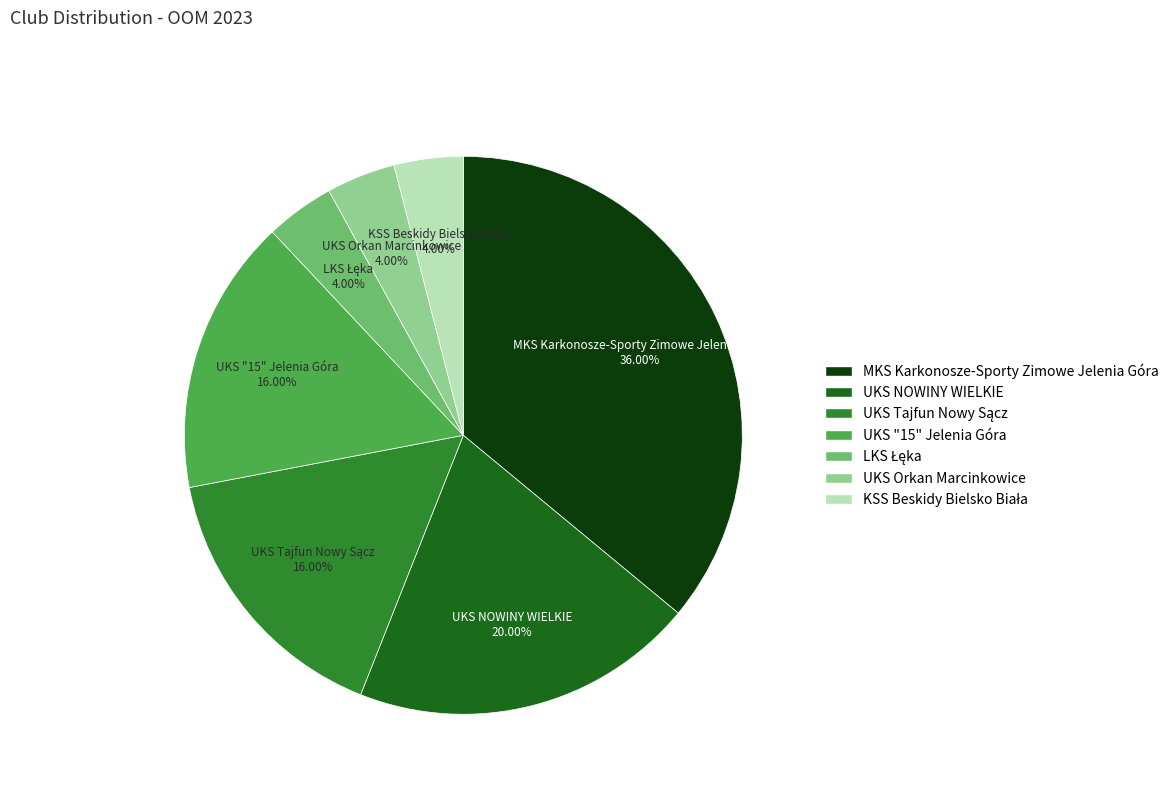

Between UKS "15" Jelenia Góra and UKS Orkan Marcinkowice, which is larger?

UKS "15" Jelenia Góra